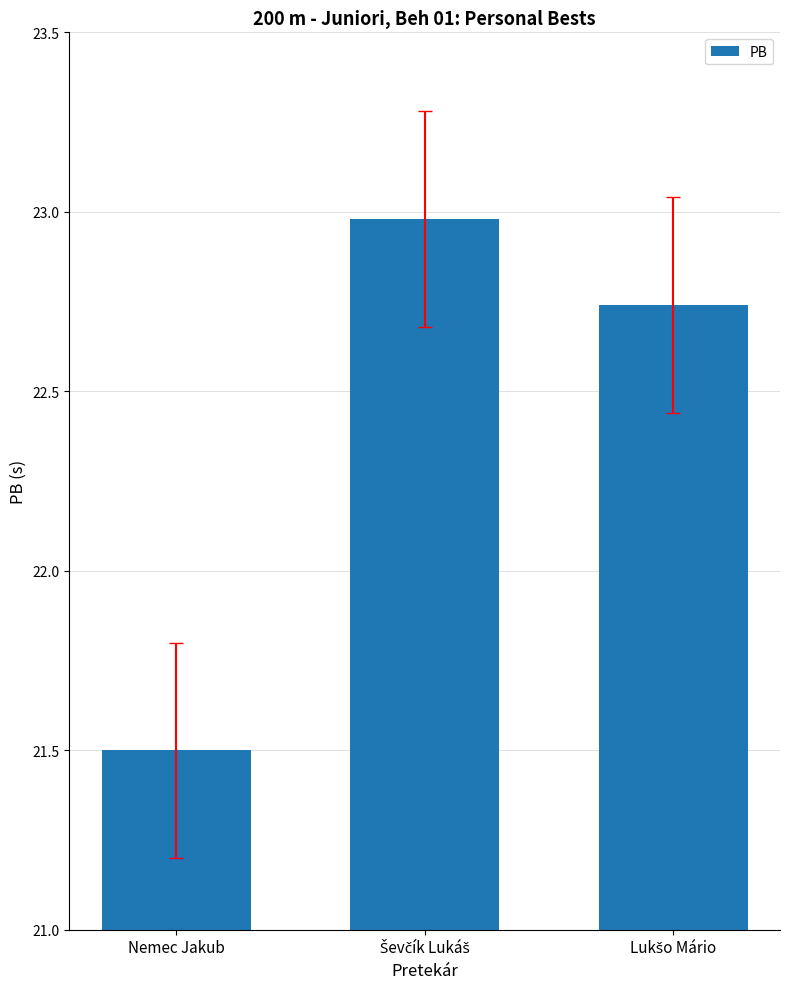

What is the sum of all values?

67.2